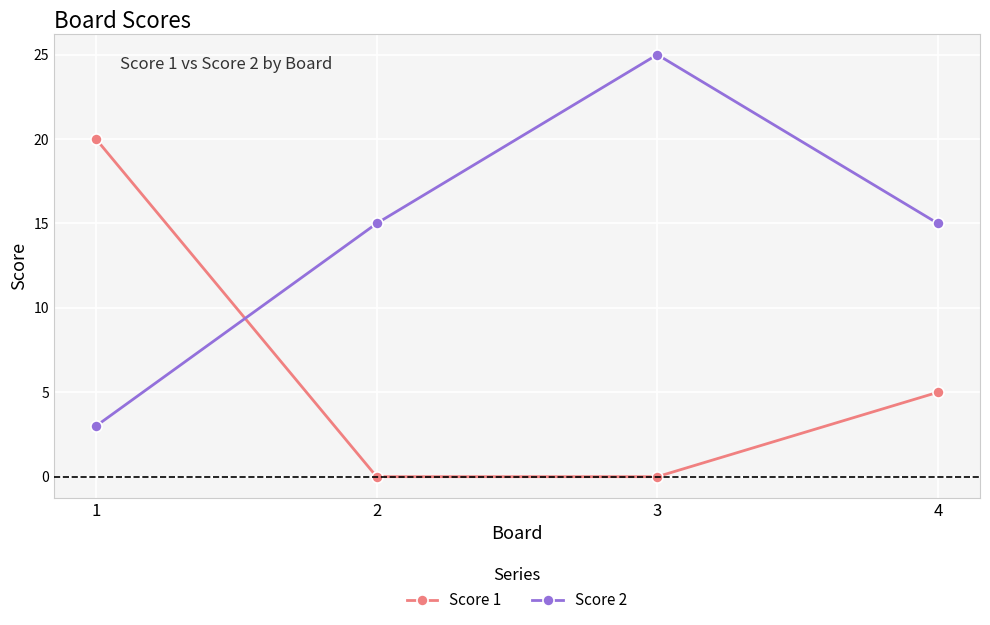

What is the sum of the Score 2 values at 2 and 1?

18